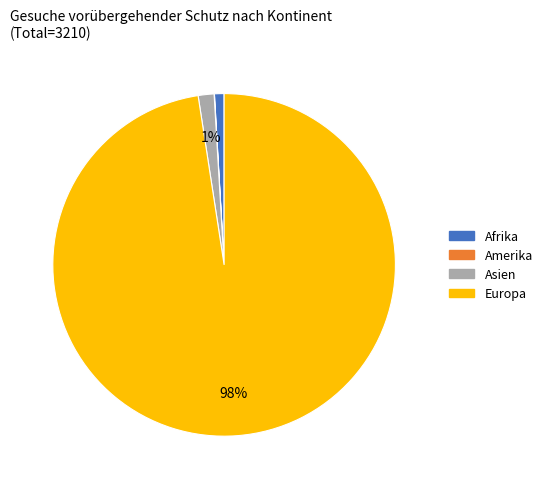

Combined, do Afrika and Asien account for over 50%?

No